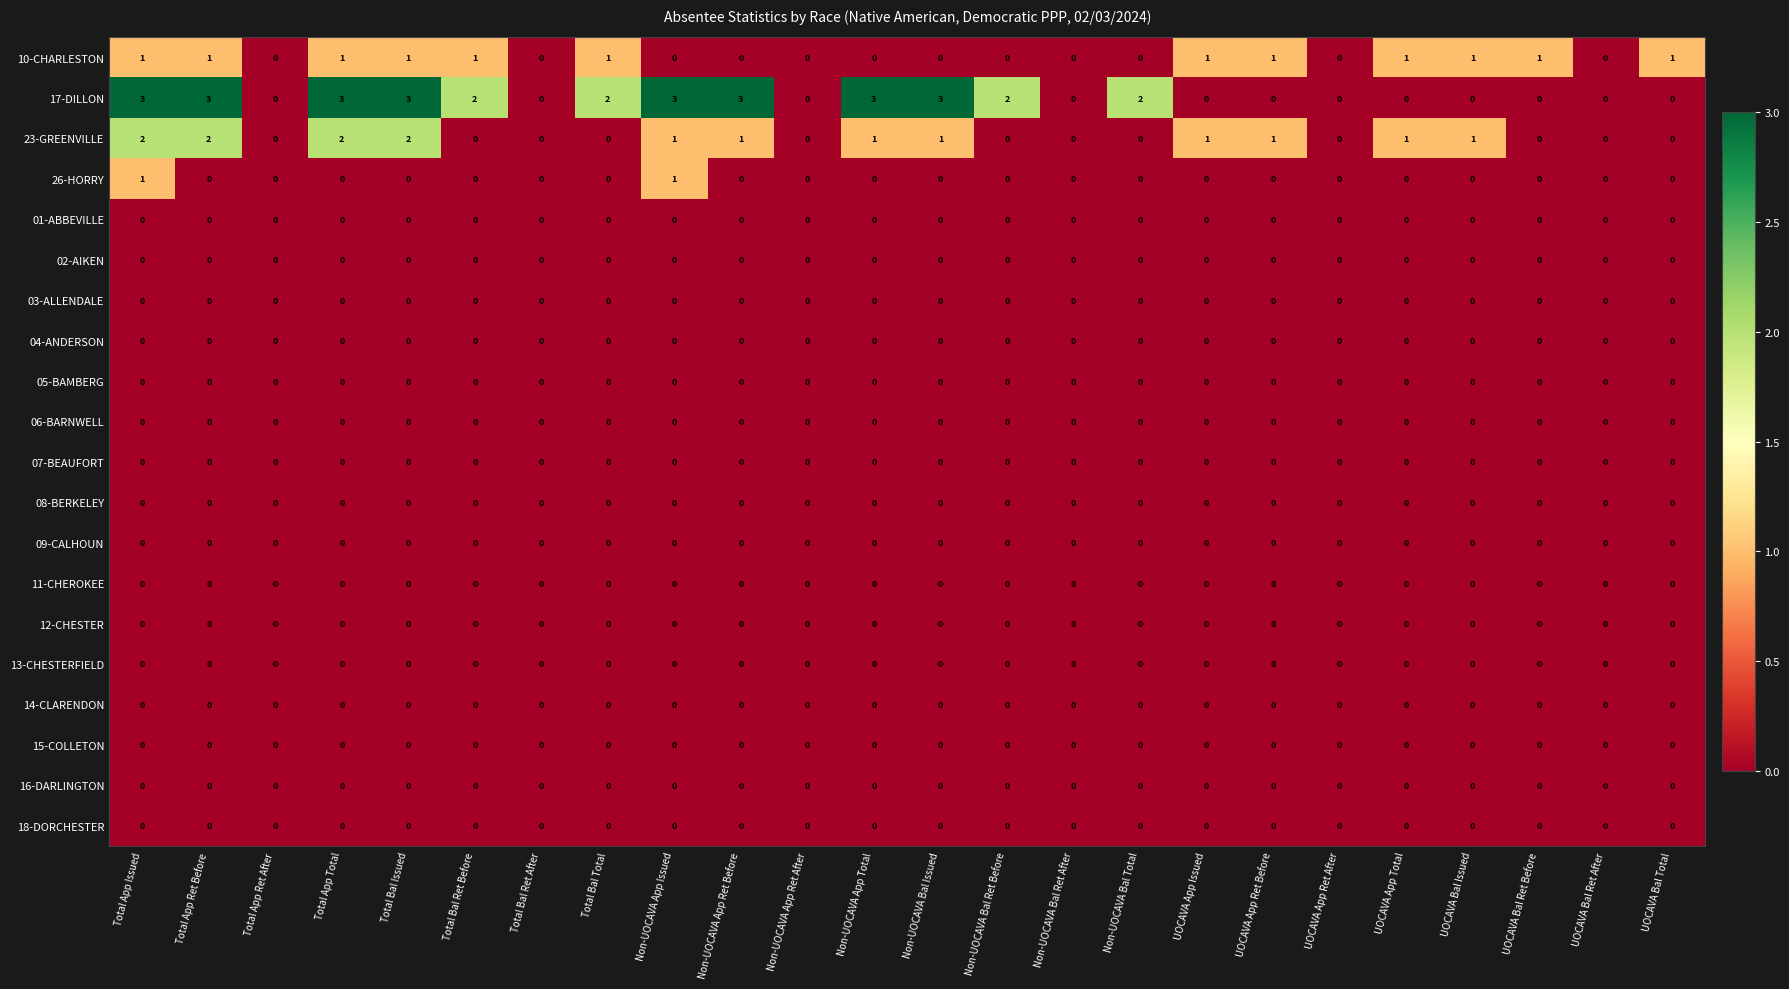

Which series has the largest range (max minus min)?

17-DILLON